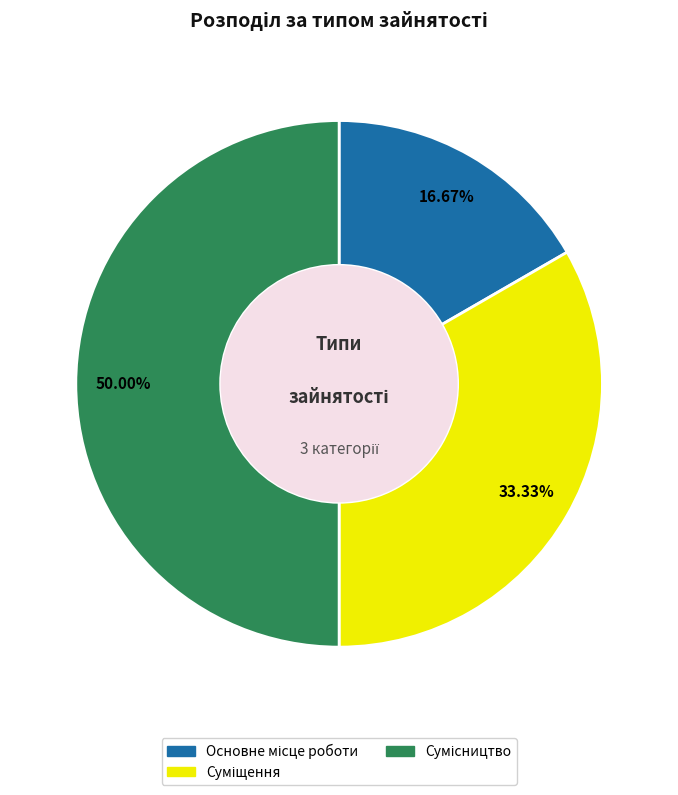

Count the number of slices in the pie.

3